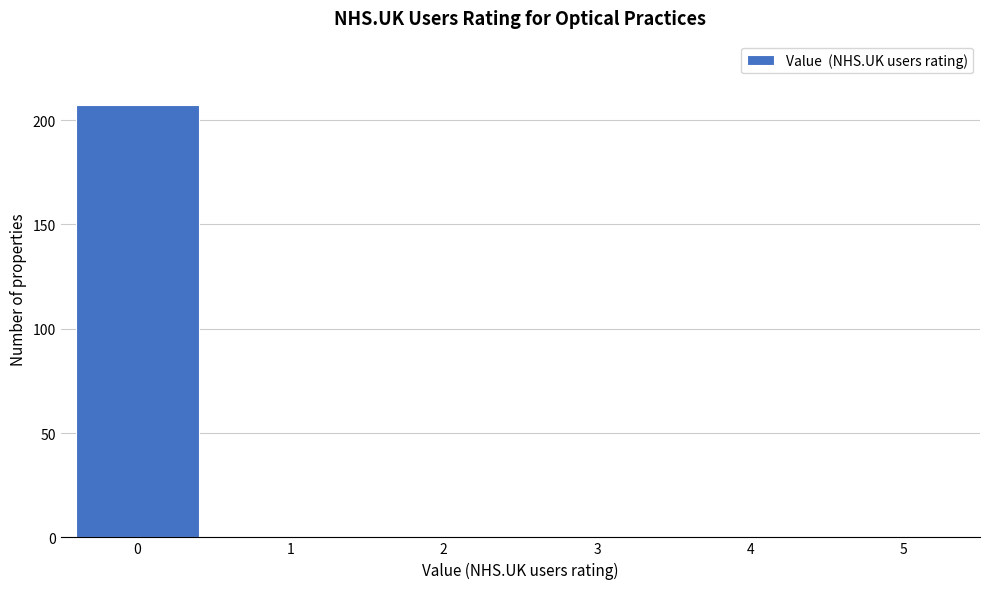

Which range on the x-axis has the tallest bar?

-0.5 to 0.5